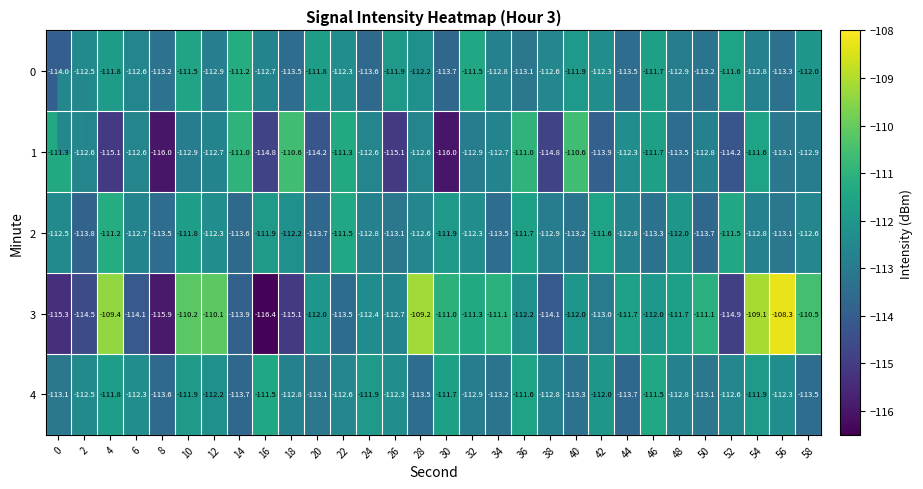

Which series has the largest range (max minus min)?

3